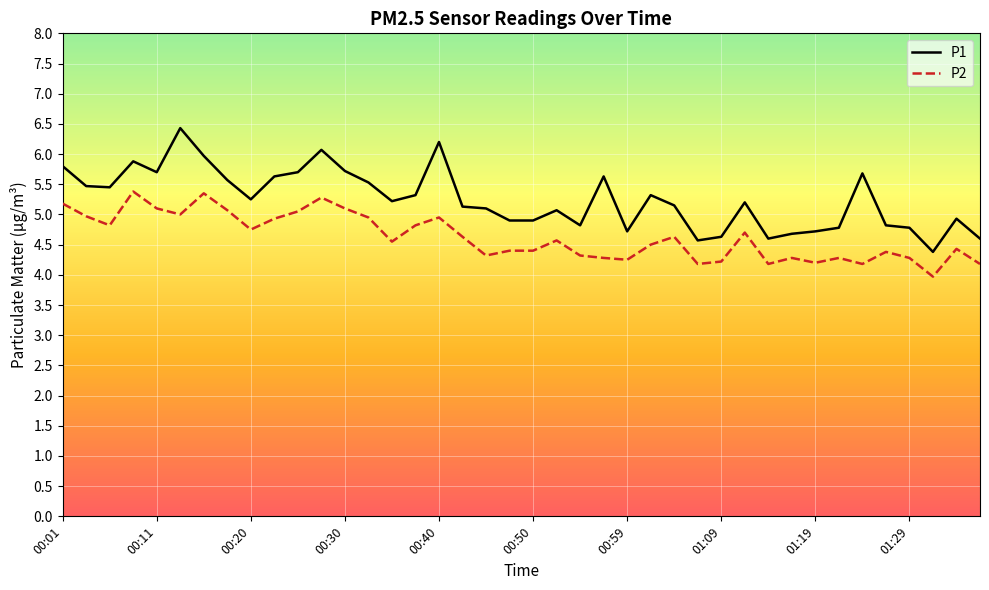

True or false: P2 and P1 cross at least once.

False